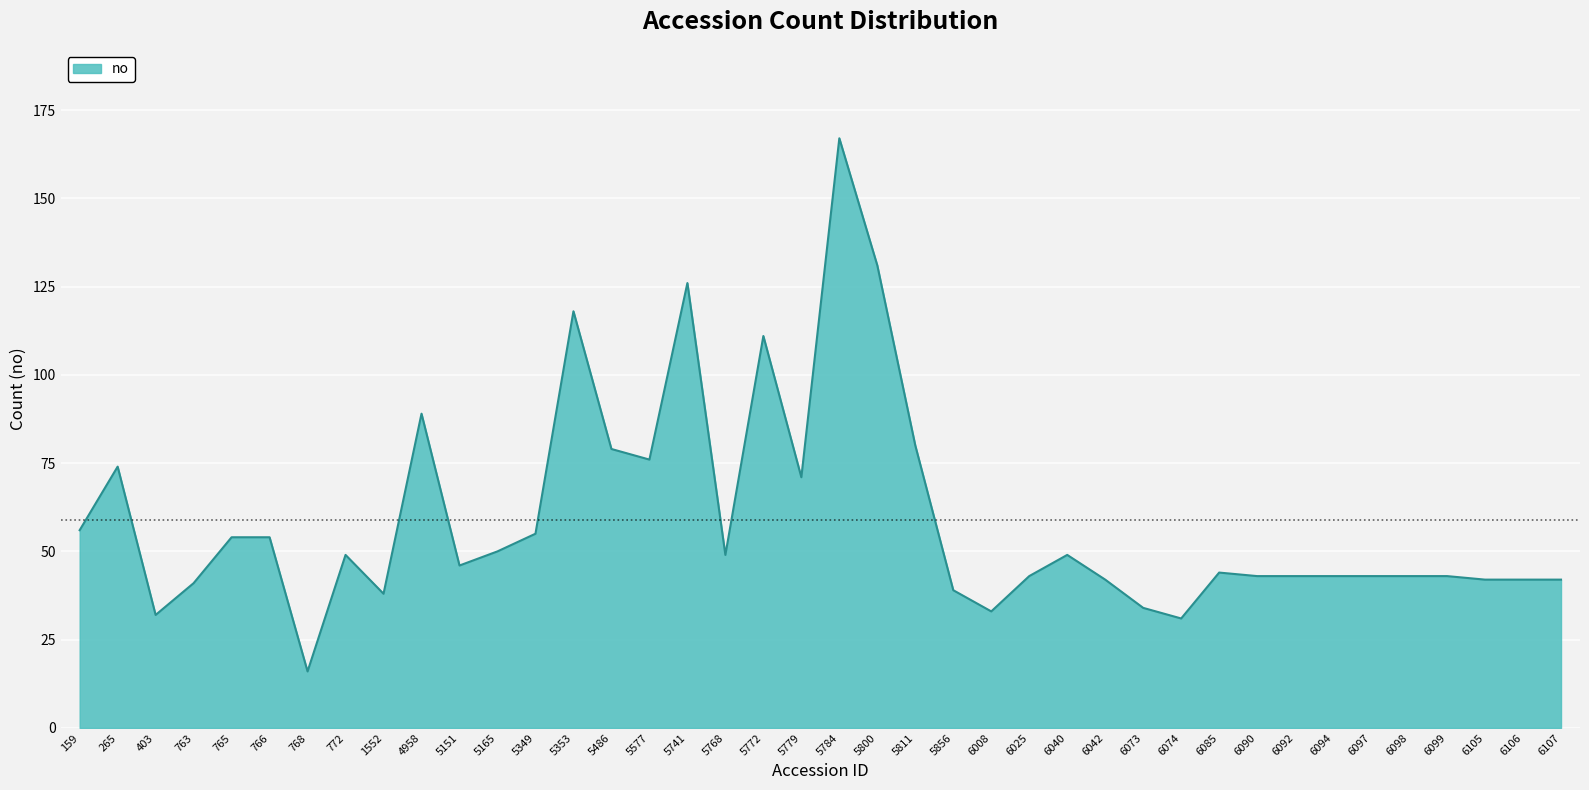

True or false: the data shows 54 at 765.

True